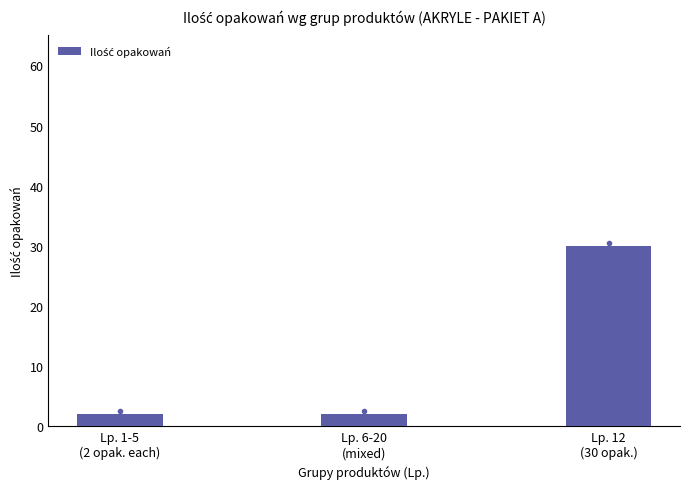

How many categories are shown in the chart?

3